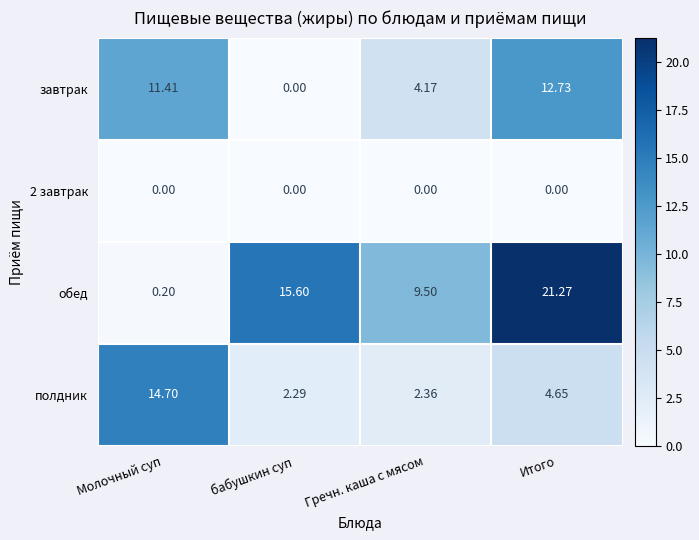

At Итого, list the series in order from largest to smallest.

обед, завтрак, полдник, 2 завтрак